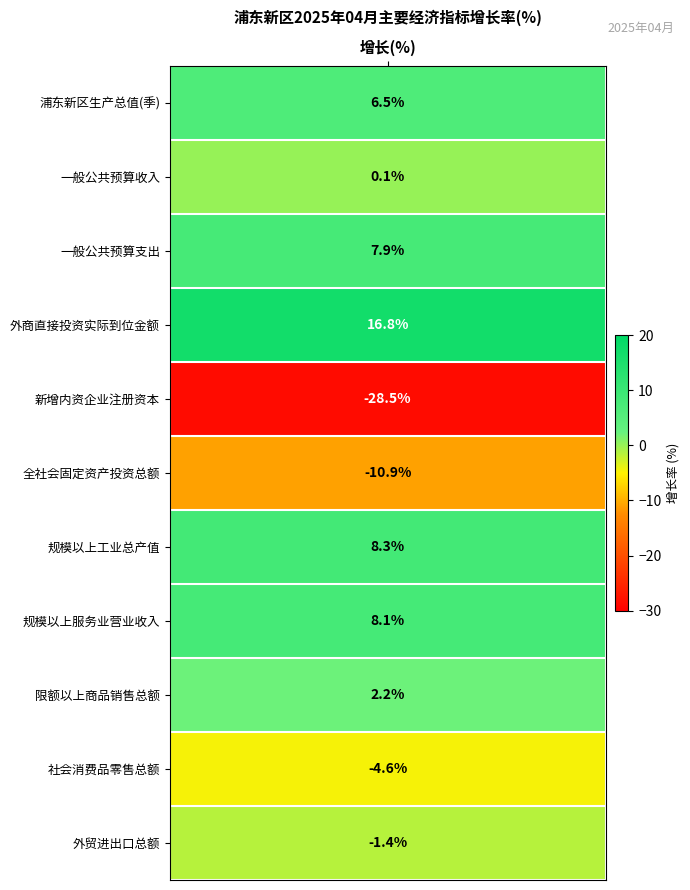

The chart shows a value of 9.2 at 浦东新区生产总值(季). True or false?

False